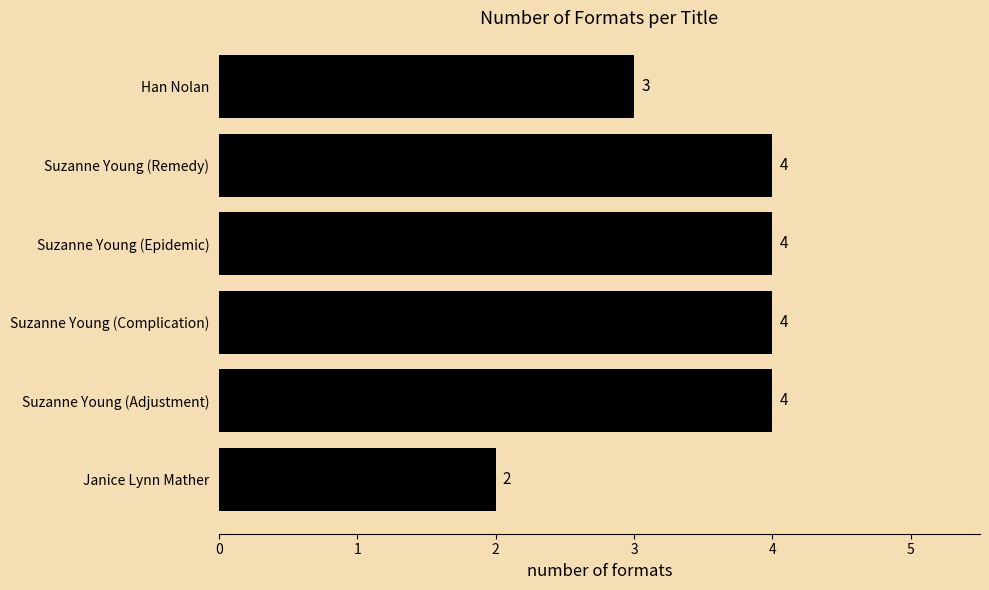

Is it true that the value at Suzanne Young (Epidemic) is 4?

True